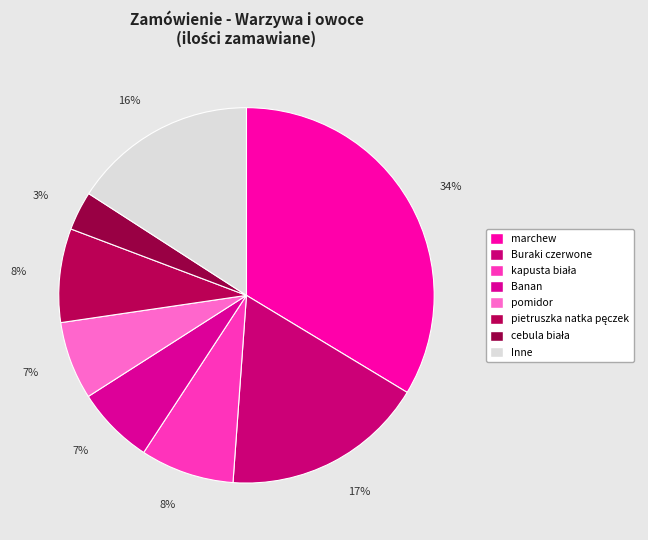

How many segments does this pie chart have?

8